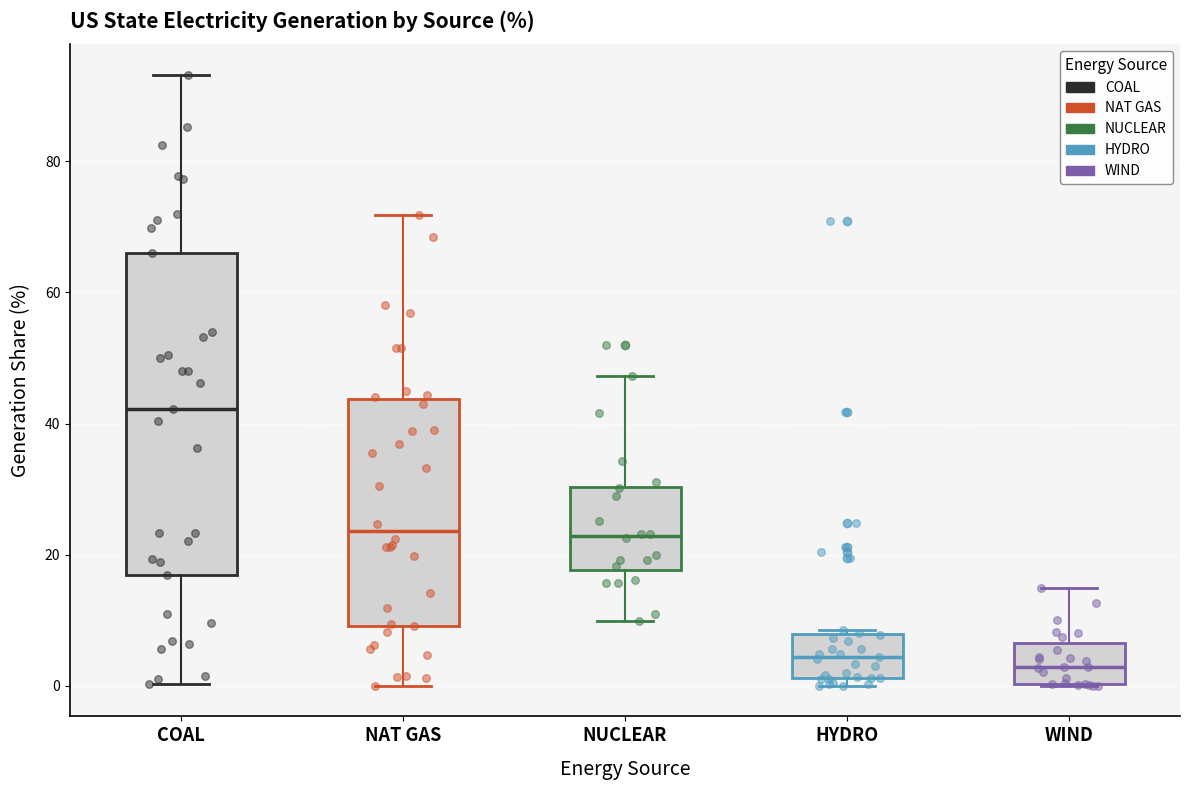

Which box is the tallest, from its lower edge to its upper edge?

COAL